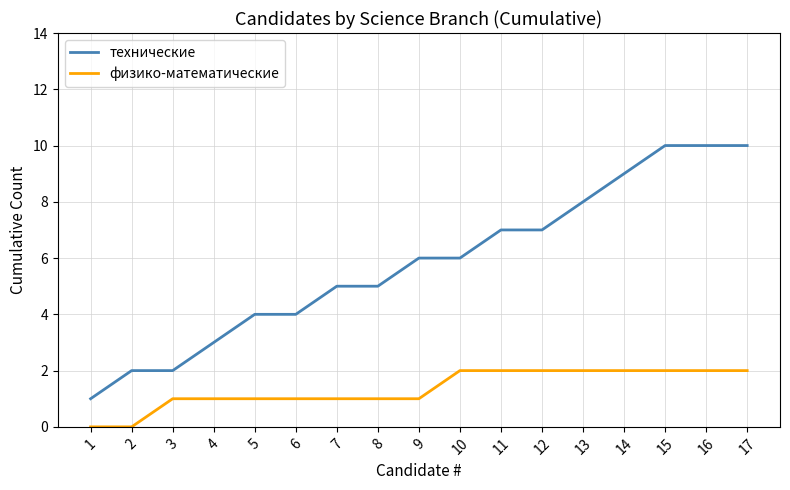

True or false: физико-математические and технические intersect in this chart.

False